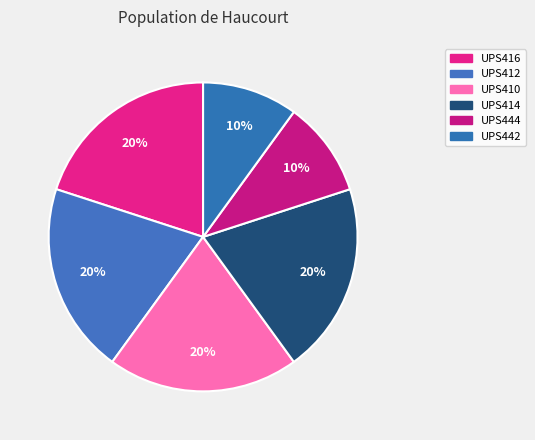

Count the number of slices in the pie.

6